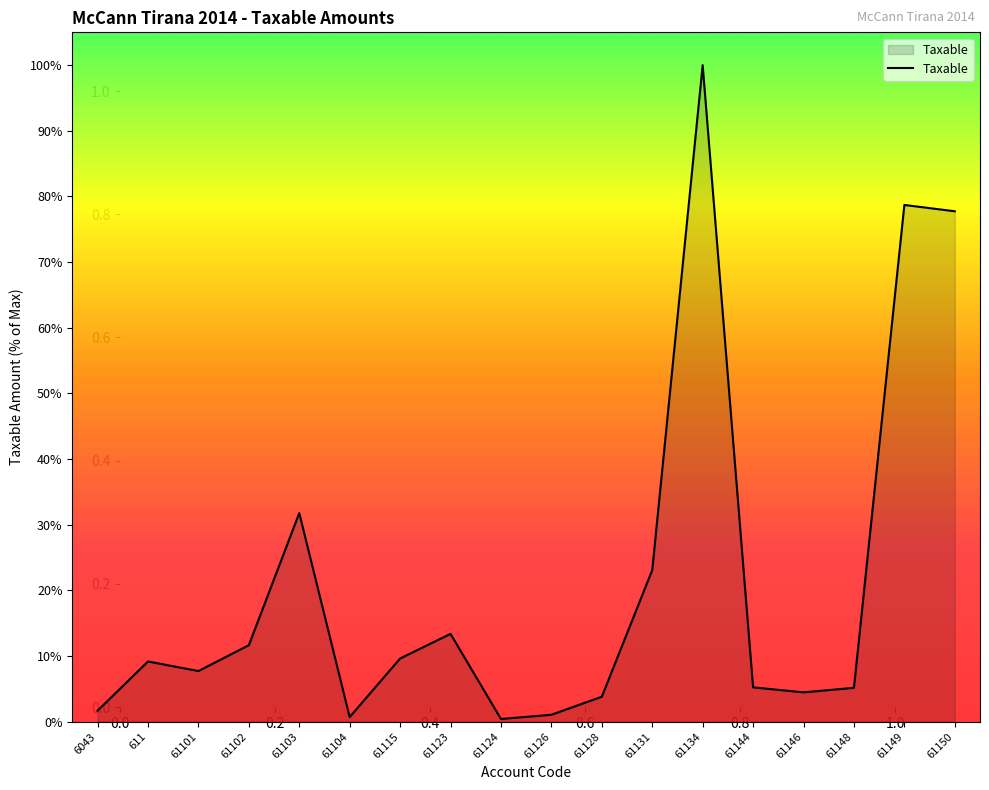

Between 61146 and 61134, which is larger?

61134